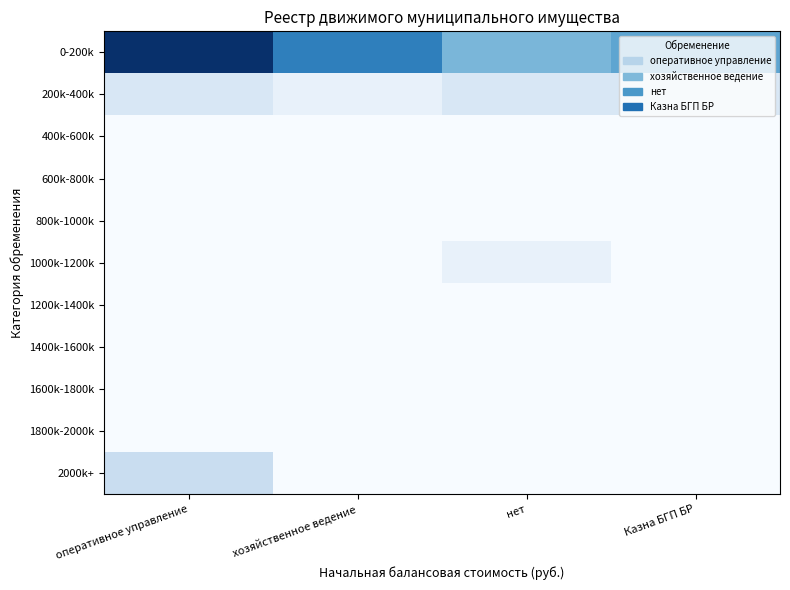

Between хозяйственное ведение and нет, which series saw the biggest shift?

0-200k